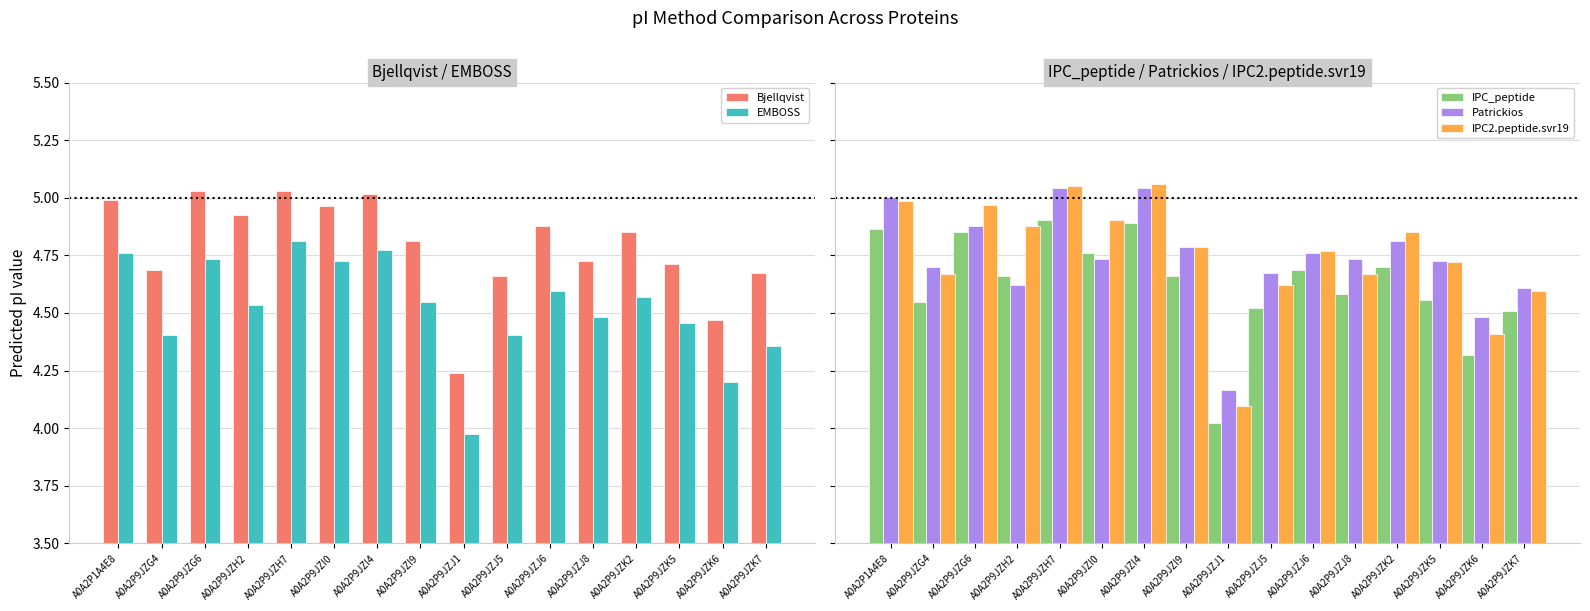

What is the total value across all series at A0A2P9JZJ8?

23.2